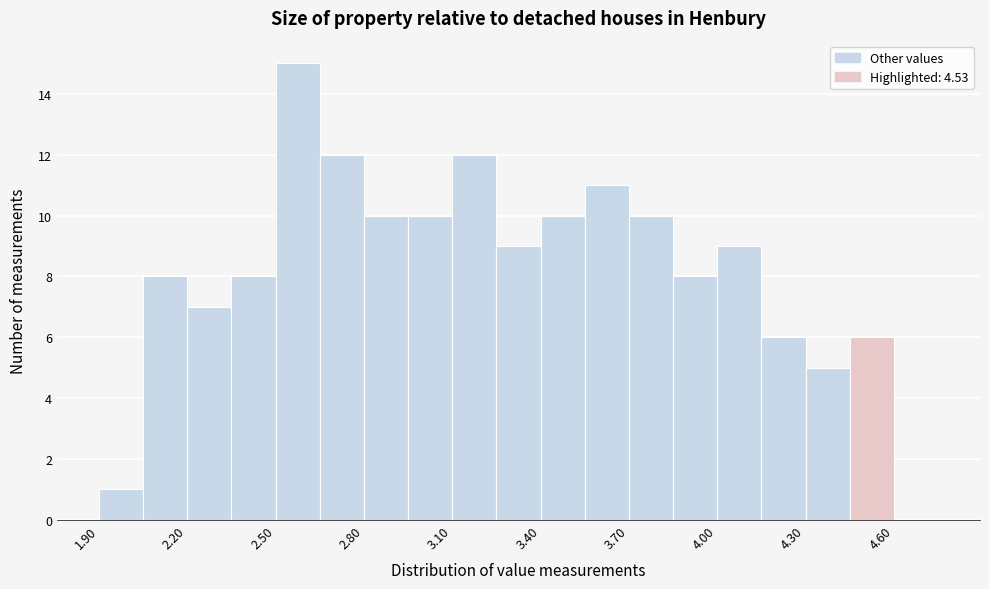

Around what value on the x-axis is the tallest bar? Give the approximate position of its centre, as read against the axis.

2.60